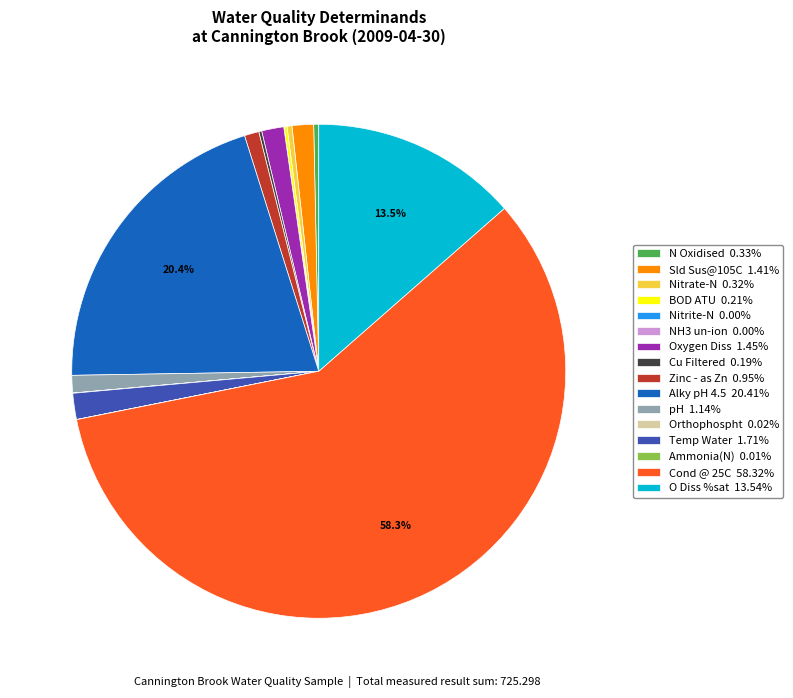

Is there any slice that represents more than half of the pie?

Yes